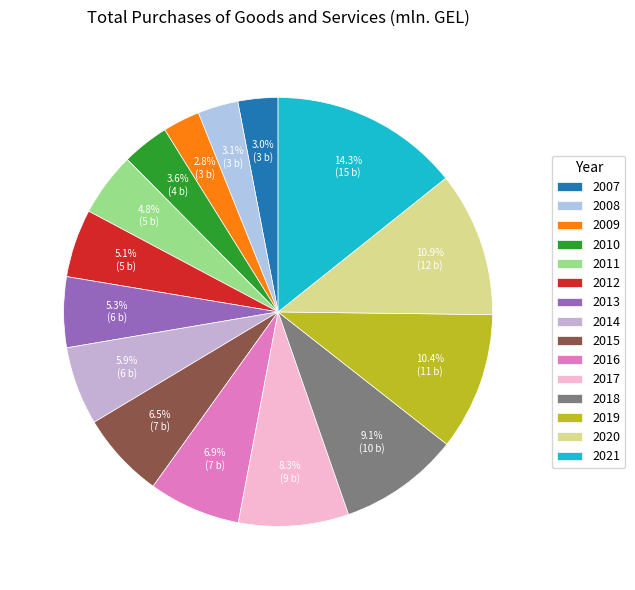

The 2007 slice represents 17% of the pie. True or false?

False